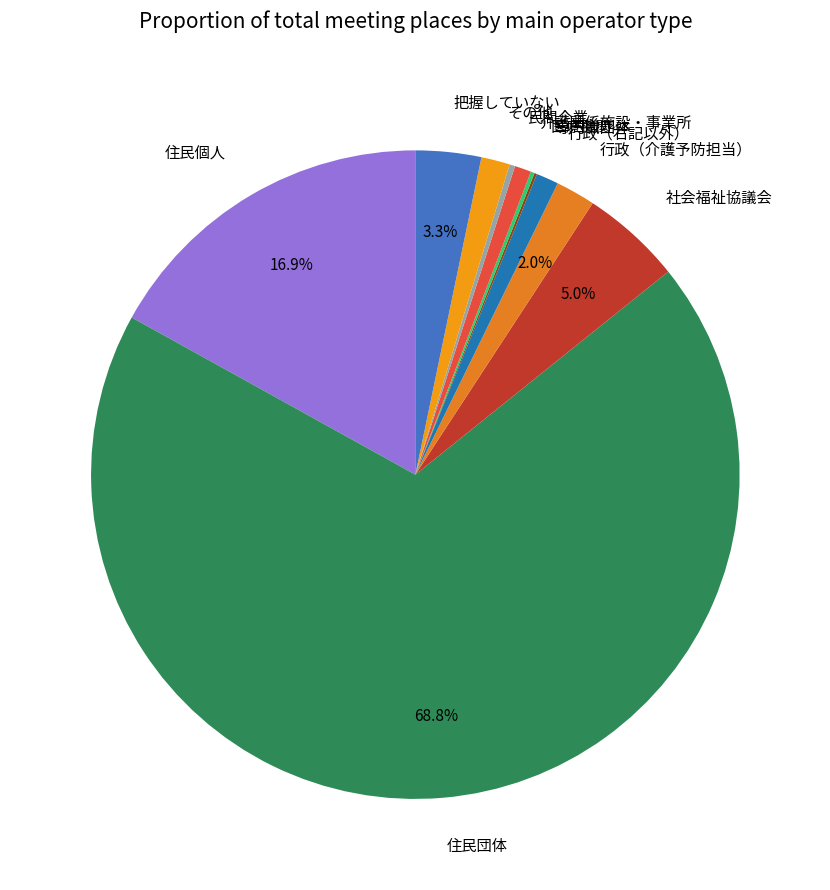

What is the largest slice in the pie chart?

住民団体